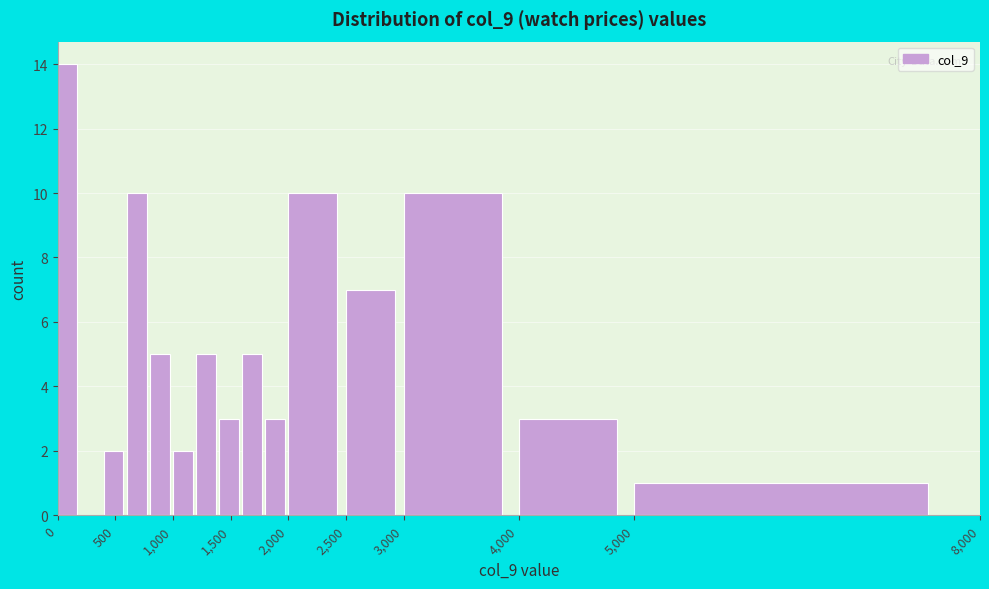

Reading left to right, list every bar in this chart as the range it spans on the x-axis followed by its height. The values are not printed on the chart, so give them approximately, as read against the axis.

0 to 200: 14
200 to 400: 0
400 to 600: 2
600 to 800: 10
800 to 1000: 5
1000 to 1200: 2
1200 to 1400: 5
1400 to 1600: 3
1600 to 1800: 5
1800 to 2000: 3
2000 to 2500: 10
2500 to 3000: 7
3000 to 4000: 10
4000 to 5000: 3
5000 to 8000: 1